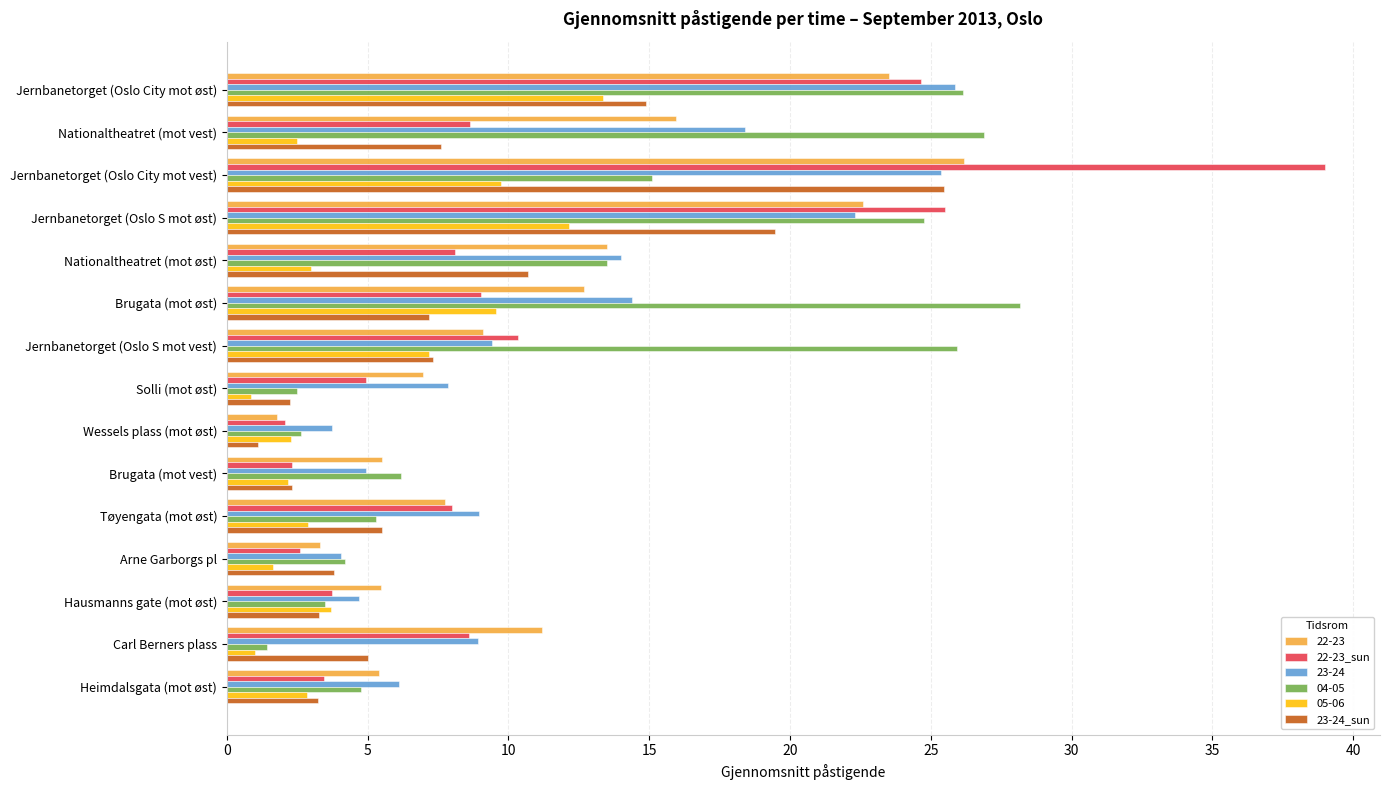

True or false: 23-24 has a value of 5.1 at Jernbanetorget (Oslo S mot øst).

False